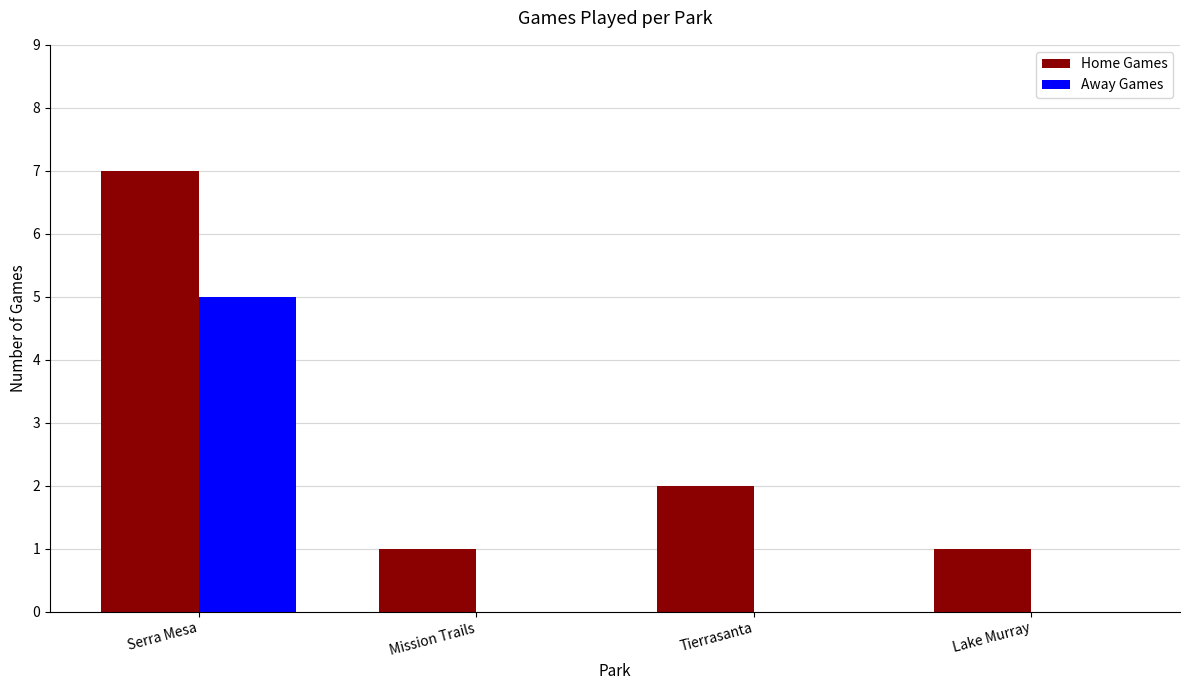

True or false: Home Games has a value of 7 at Serra Mesa.

True